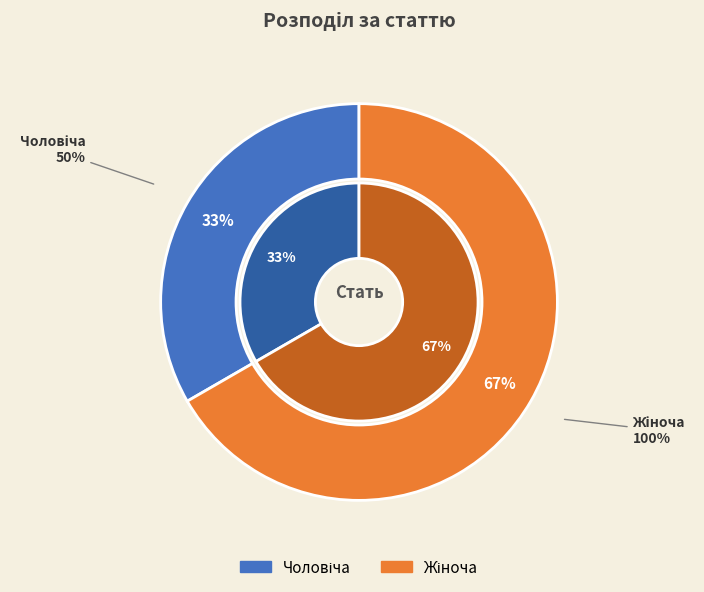

The Жіноча slice represents 79% of the pie. True or false?

False